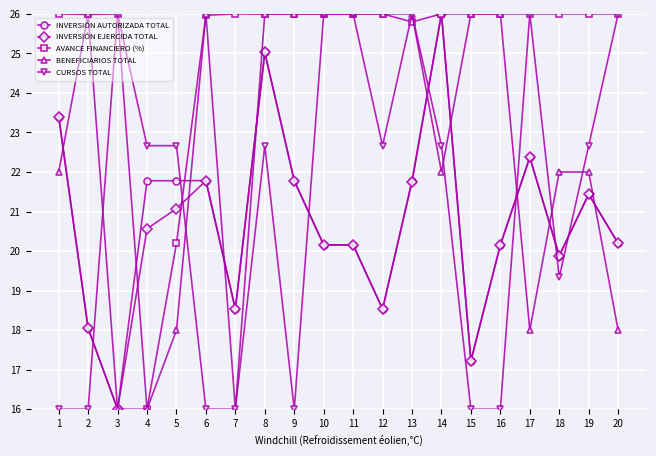

What is the minimum value for INVERSIÓN AUTORIZADA TOTAL?

16.0